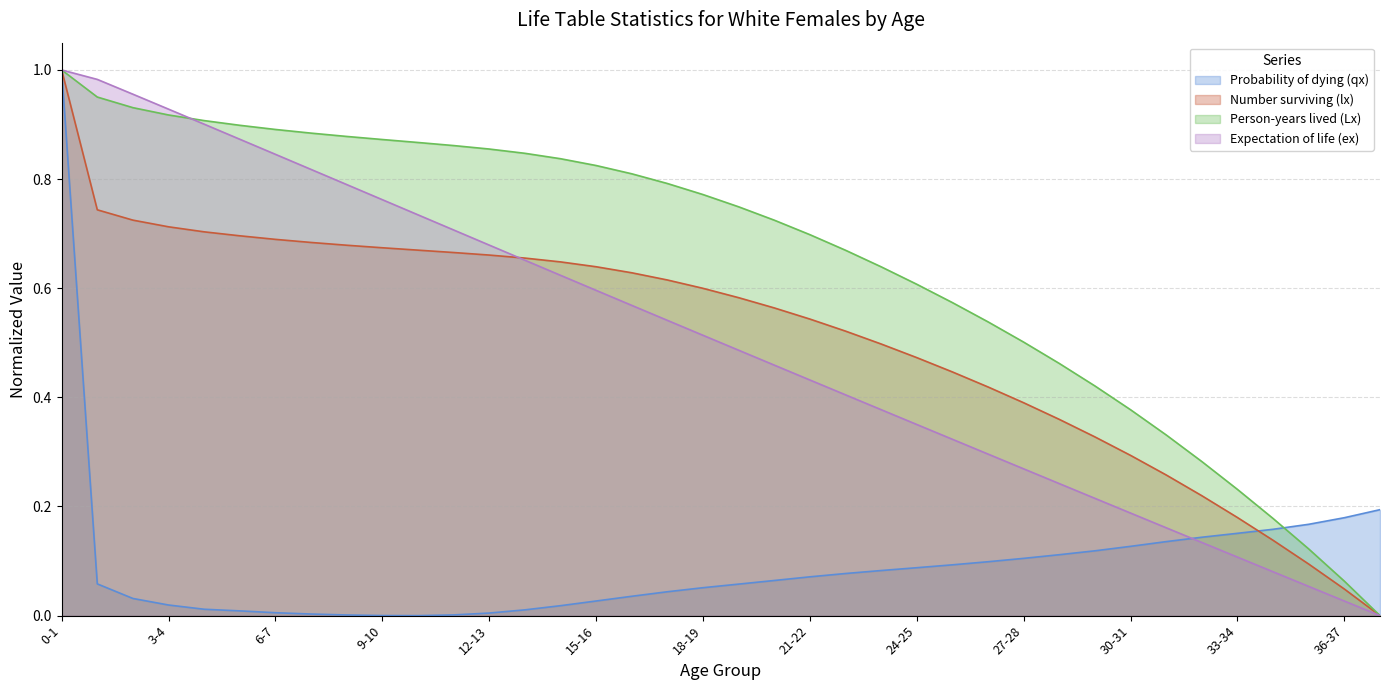

True or false: Probability of dying (qx) has a value of 0.1 at 1-2.

True